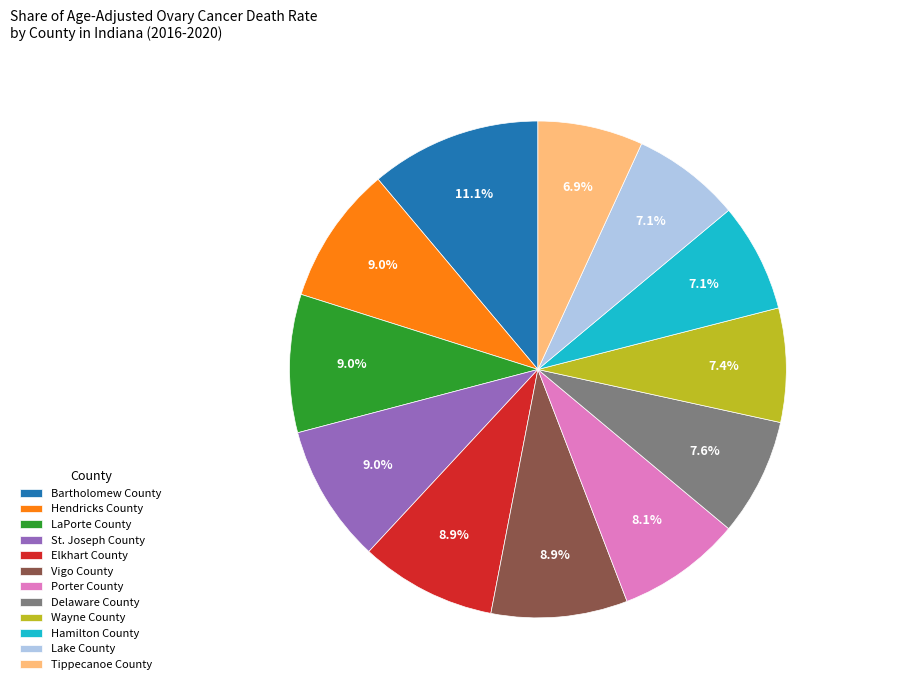

Approximately how many times larger is the value at Tippecanoe County compared to Elkhart County?

0.8